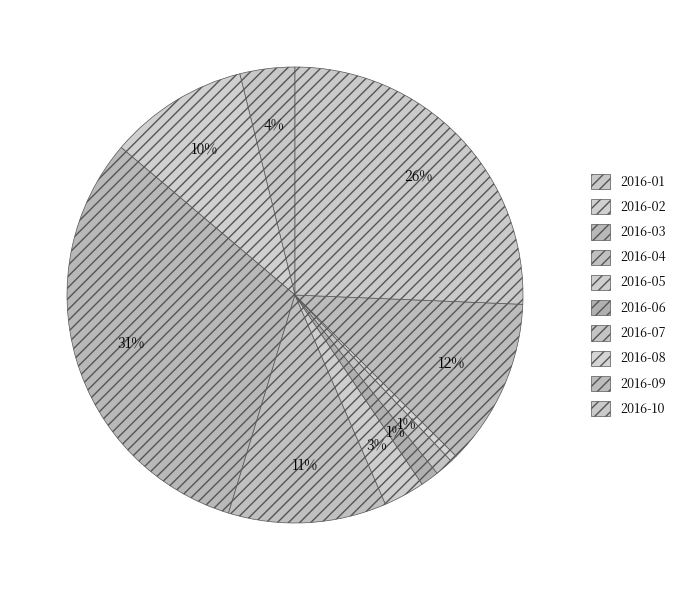

Which has a higher value, 2016-06 or 2016-05?

2016-05